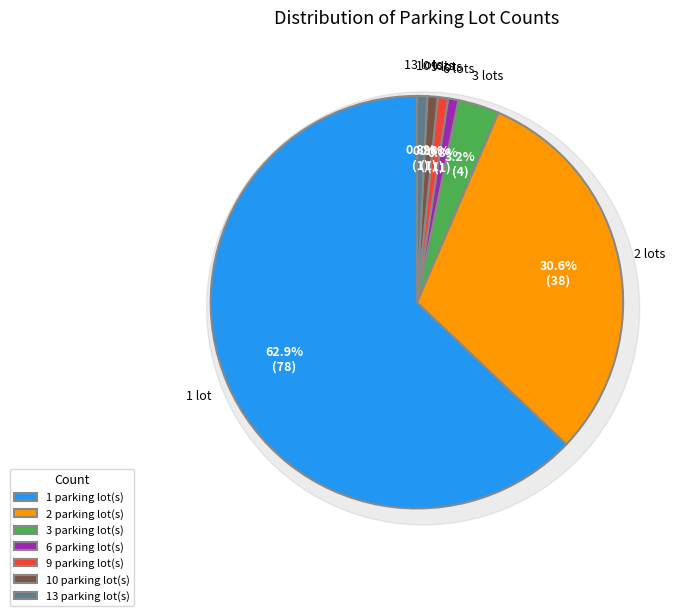

Which has a higher value, 10 or 1?

1